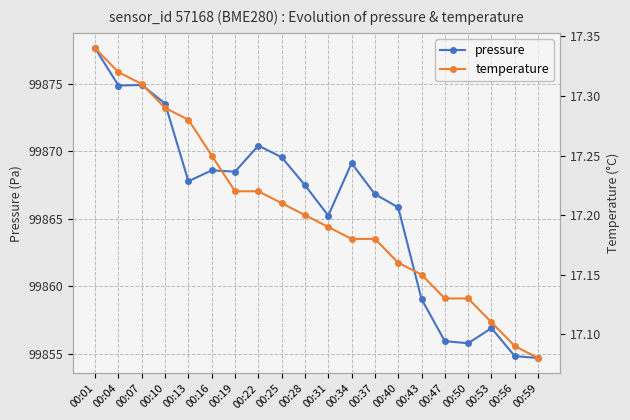

What is the smallest value displayed?

17.1